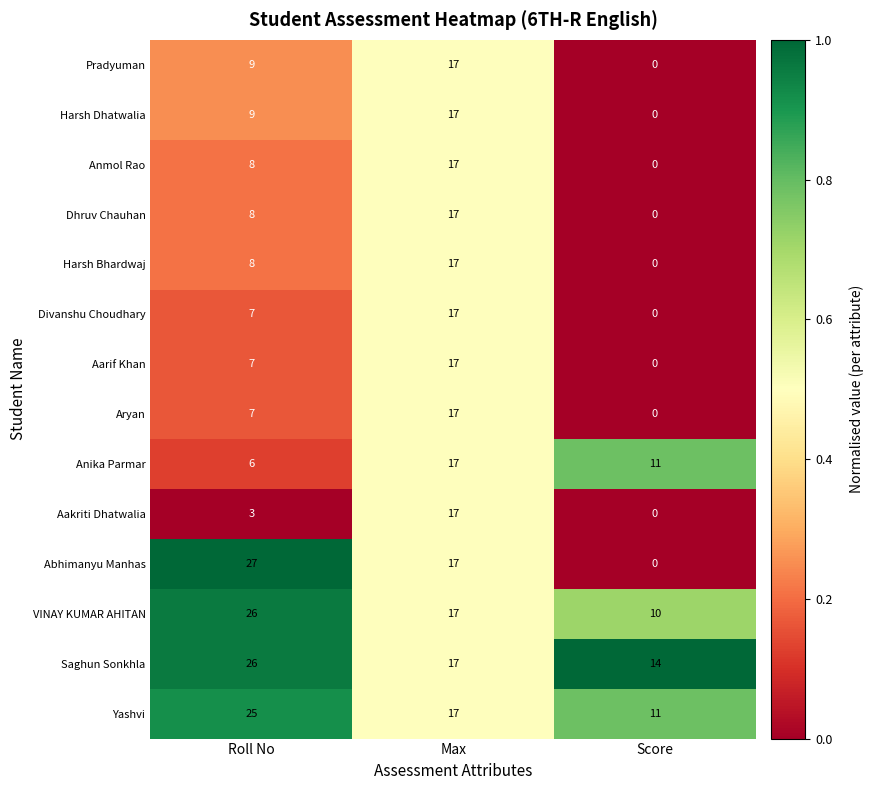

What is the total value across all series at Max?

238